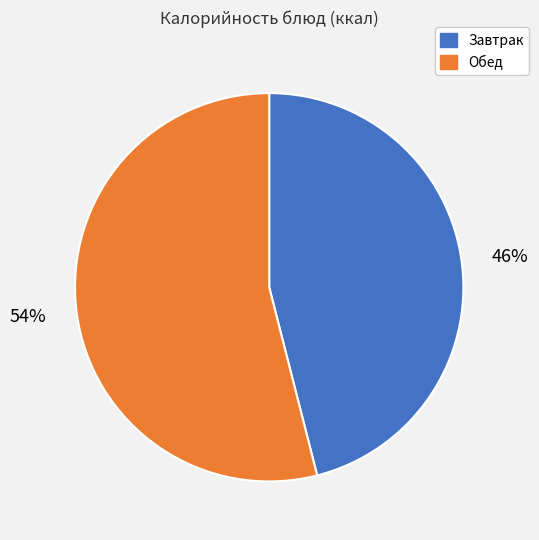

What percentage is the Обед slice, to the nearest percent?

54%